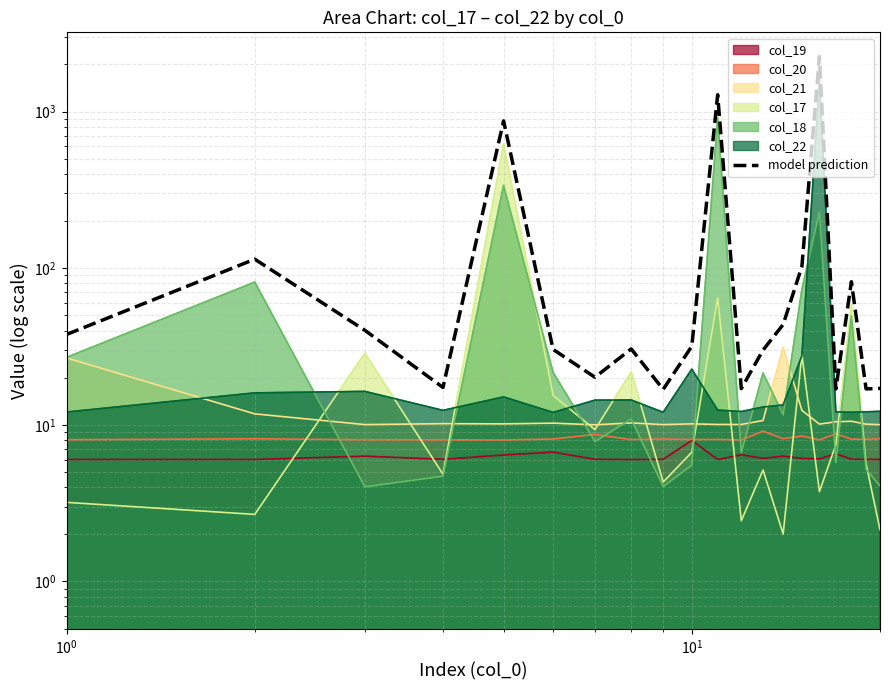

How many lines are shown in the chart?

1